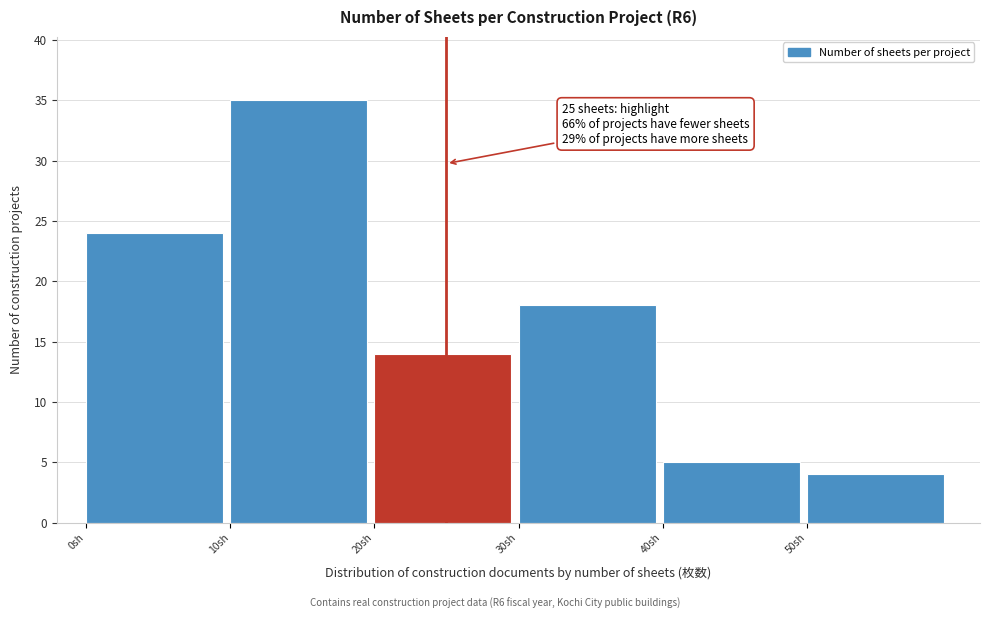

Over which range of the x-axis is the bar tallest?

10 to 20